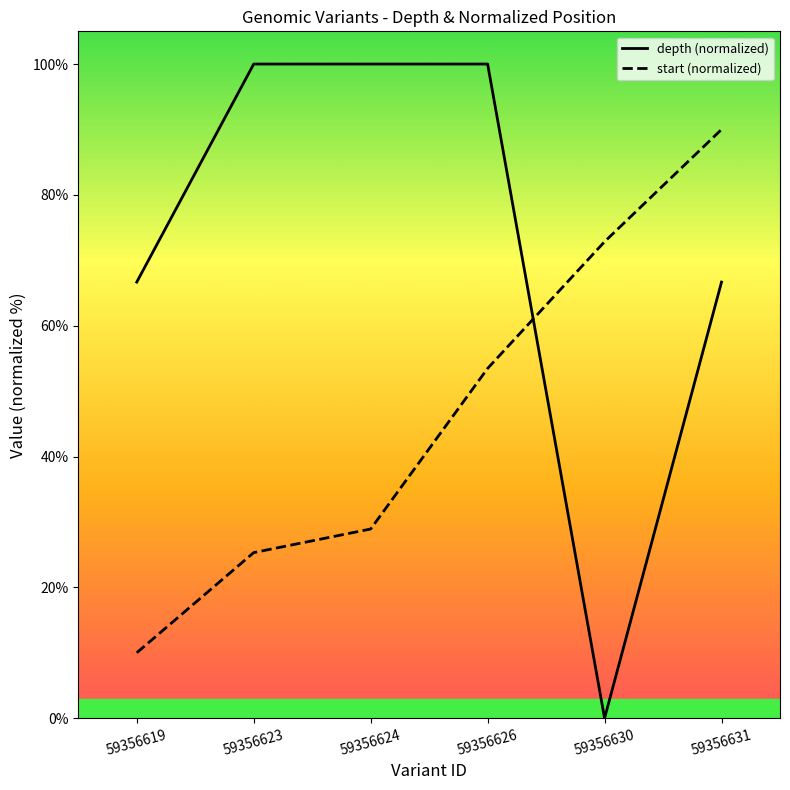

True or false: start has more than 1 points higher than both neighbors.

False